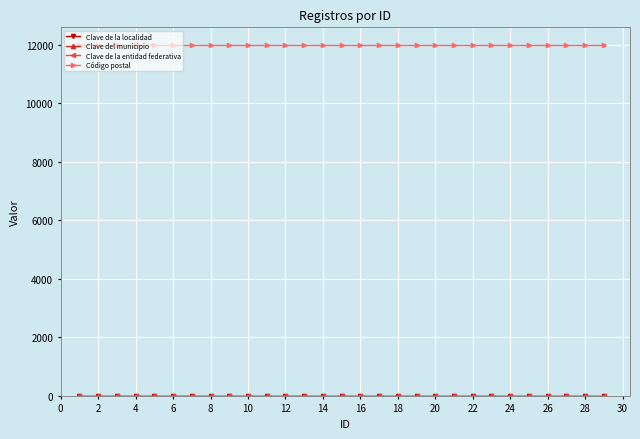

How many lines are shown in the chart?

4